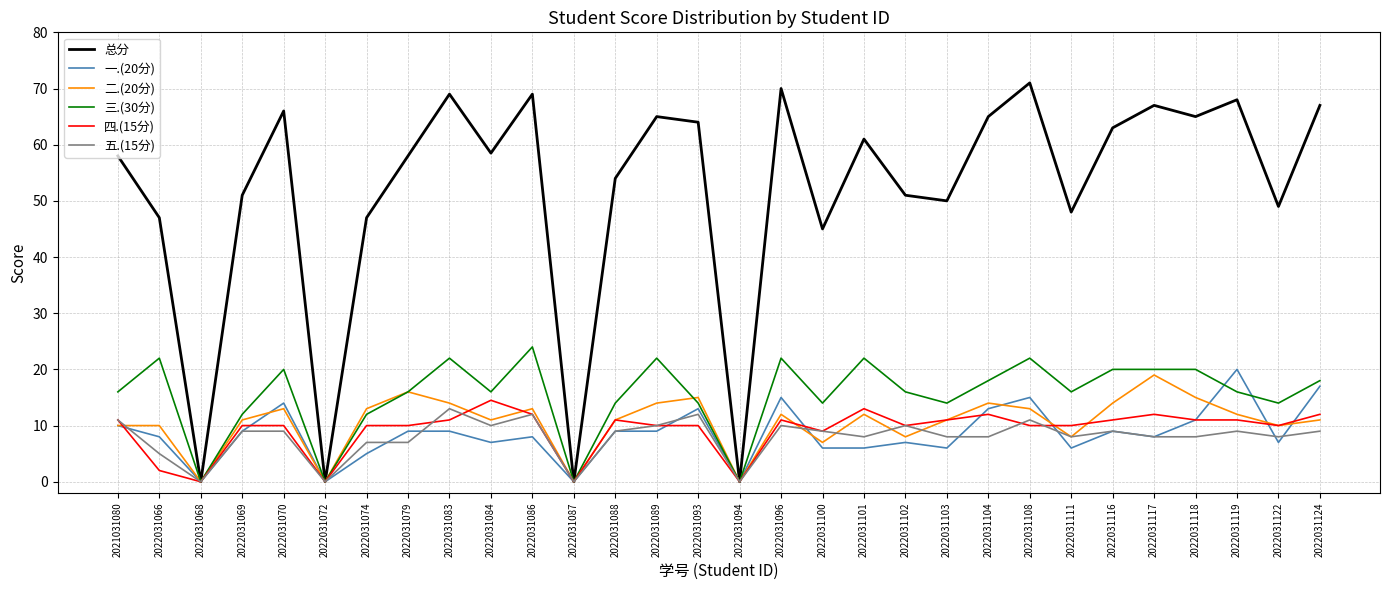

Reading right to left, what are all the values shown in this chart?

总分: 67.0	49.0	68.0	65.0	67.0	63.0	48.0	71.0	65.0	50.0	51.0	61.0	45.0	70.0	0.0	64.0	65.0	54.0	0.0	69.0	58.5	69.0	58.0	47.0	0.0	66.0	51.0	0.0	47.0	58.0
一.(20分): 17.0	7.0	20.0	11.0	8.0	9.0	6.0	15.0	13.0	6.0	7.0	6.0	6.0	15.0	0.0	13.0	9.0	9.0	0.0	8.0	7.0	9.0	9.0	5.0	0.0	14.0	9.0	0.0	8.0	10.0
二.(20分): 11.0	10.0	12.0	15.0	19.0	14.0	8.0	13.0	14.0	11.0	8.0	12.0	7.0	12.0	0.0	15.0	14.0	11.0	0.0	13.0	11.0	14.0	16.0	13.0	0.0	13.0	11.0	0.0	10.0	10.0
三.(30分): 18.0	14.0	16.0	20.0	20.0	20.0	16.0	22.0	18.0	14.0	16.0	22.0	14.0	22.0	0.0	14.0	22.0	14.0	0.0	24.0	16.0	22.0	16.0	12.0	0.0	20.0	12.0	0.0	22.0	16.0
四.(15分): 12.0	10.0	11.0	11.0	12.0	11.0	10.0	10.0	12.0	11.0	10.0	13.0	9.0	11.0	0.0	10.0	10.0	11.0	0.0	12.0	14.5	11.0	10.0	10.0	0.0	10.0	10.0	0.0	2.0	11.0
五.(15分): 9.0	8.0	9.0	8.0	8.0	9.0	8.0	11.0	8.0	8.0	10.0	8.0	9.0	10.0	0.0	12.0	10.0	9.0	0.0	12.0	10.0	13.0	7.0	7.0	0.0	9.0	9.0	0.0	5.0	11.0